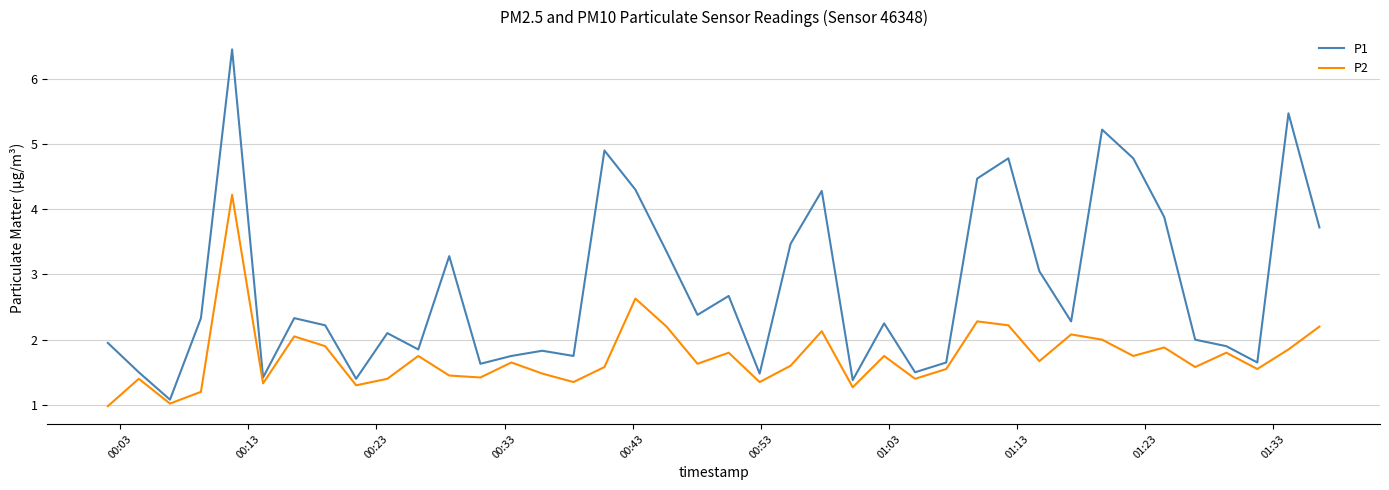

True or false: P1 and P2 cross at least once.

False